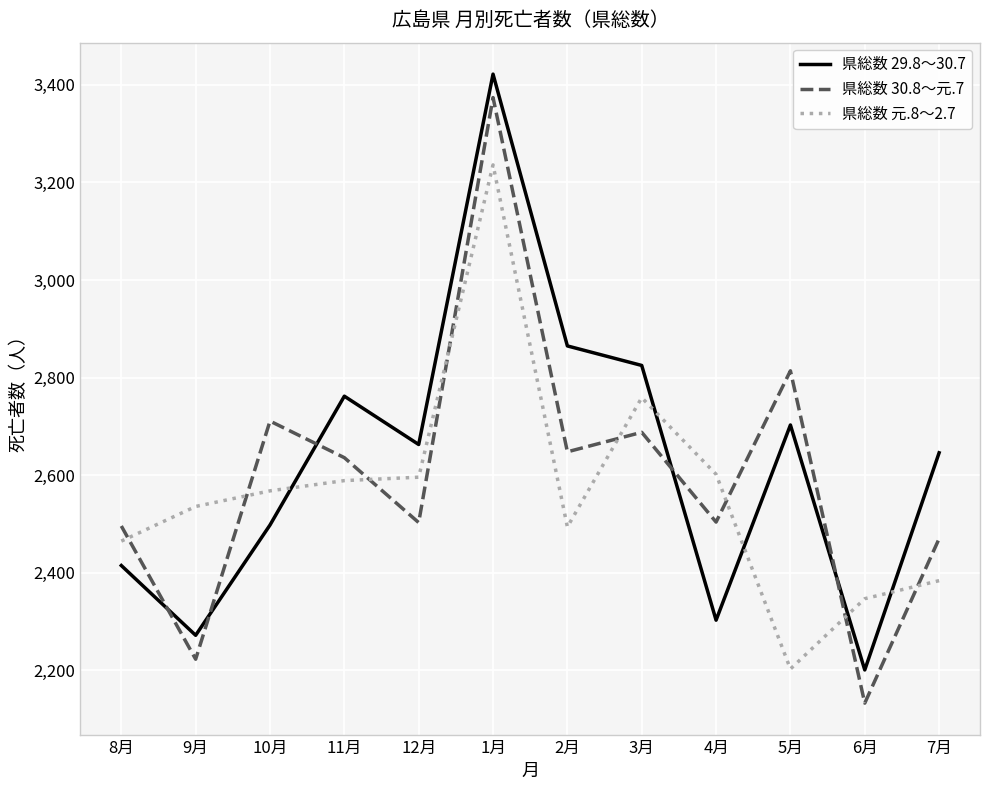

Where is the first local maximum for 県総数 30.8～元.7?

10月